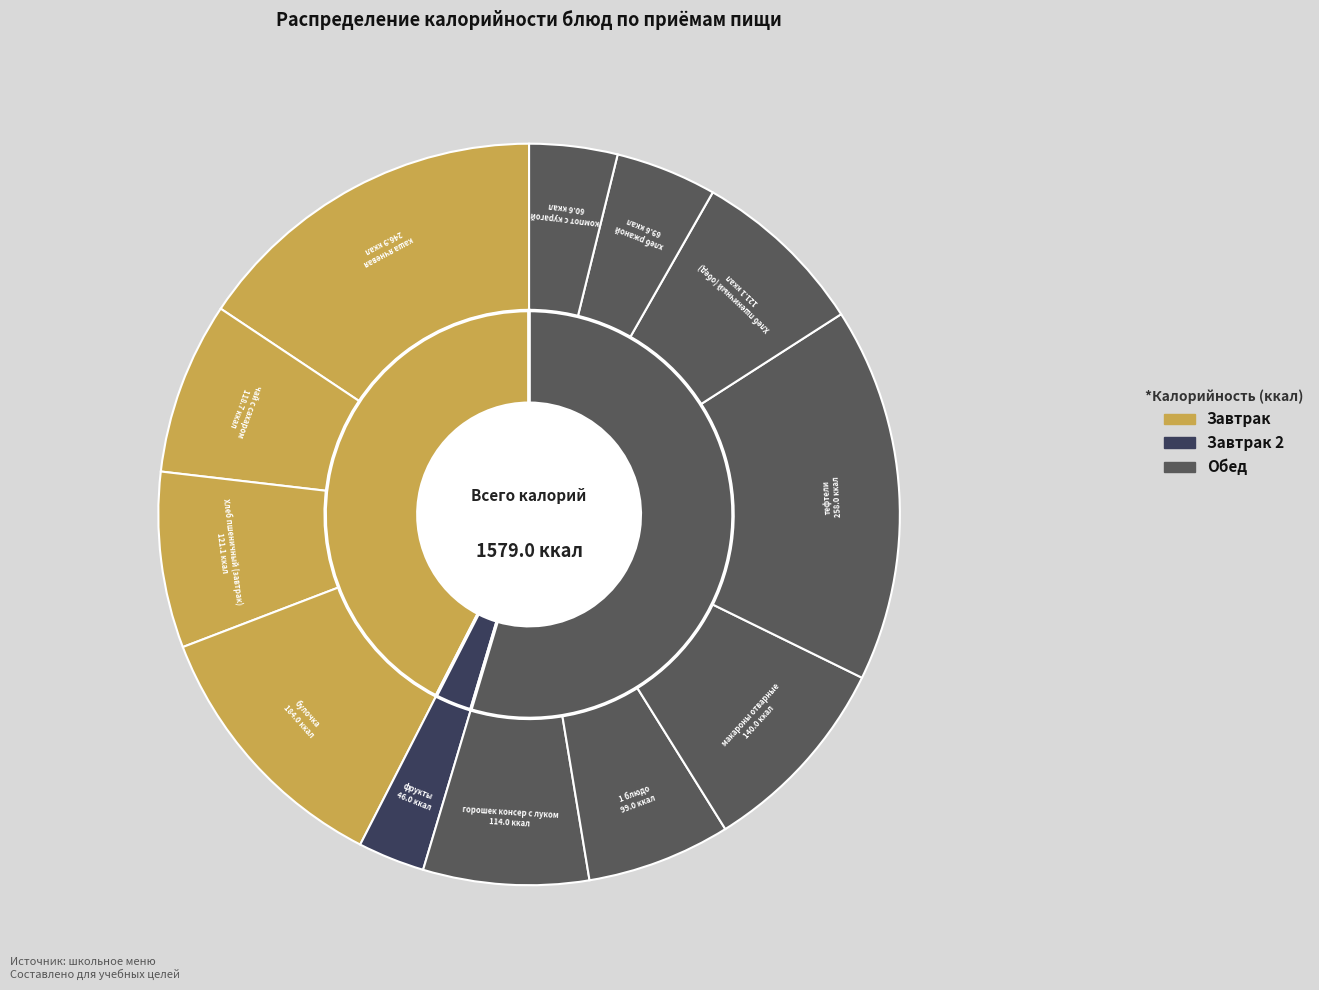

Count the number of slices in the pie.

12